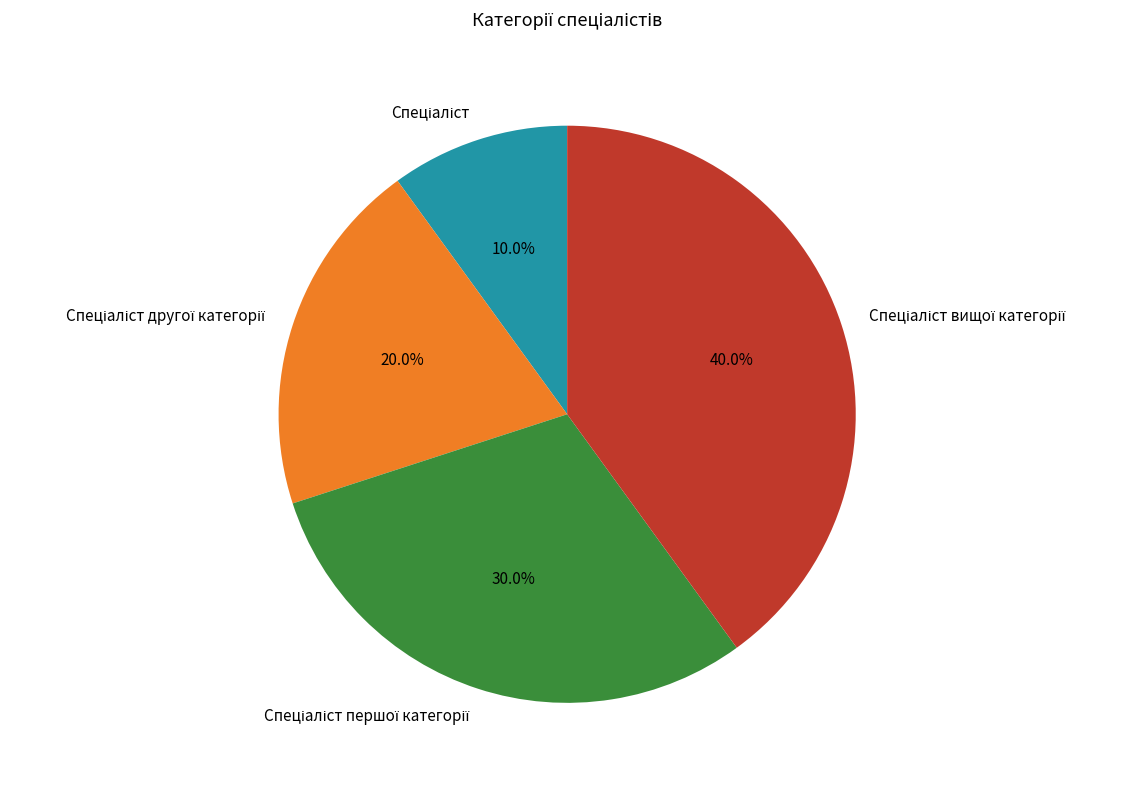

Does any single category account for the majority?

No